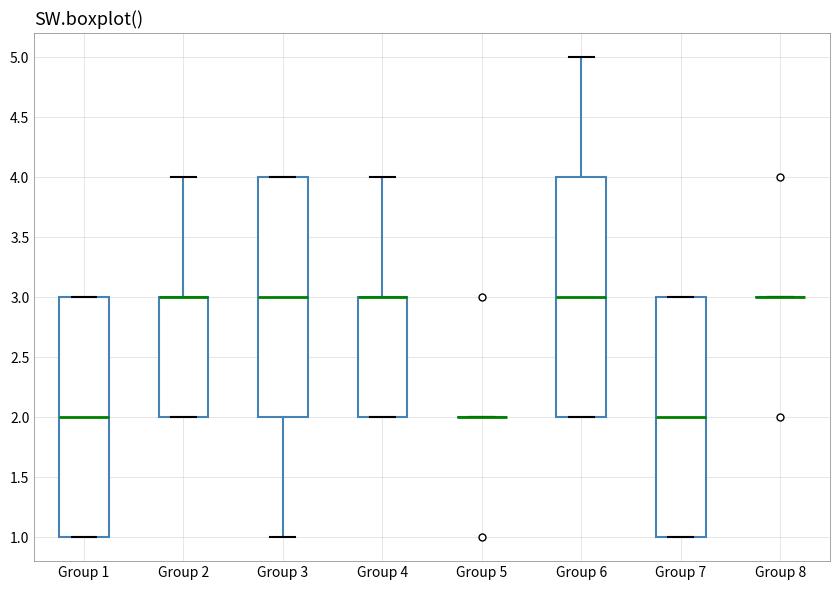

Reading left to right, read every box against the y-axis: the position of its median line, the range the box covers, and the ends of its whiskers. The values are not printed on the chart, so give them approximately, as read against the axis.

Group 1: median 2, box 1 to 3, whiskers 1 to 3
Group 2: median 3 (drawn on the box's upper edge), box 2 to 3, whiskers 2 to 4
Group 3: median 3, box 2 to 4, whiskers 1 to 4
Group 4: median 3 (drawn on the box's upper edge), box 2 to 3, whiskers 2 to 4
Group 5: box collapsed to a line at 2, whiskers 2 to 2
Group 6: median 3, box 2 to 4, whiskers 2 to 5
Group 7: median 2, box 1 to 3, whiskers 1 to 3
Group 8: box collapsed to a line at 3, whiskers 3 to 3